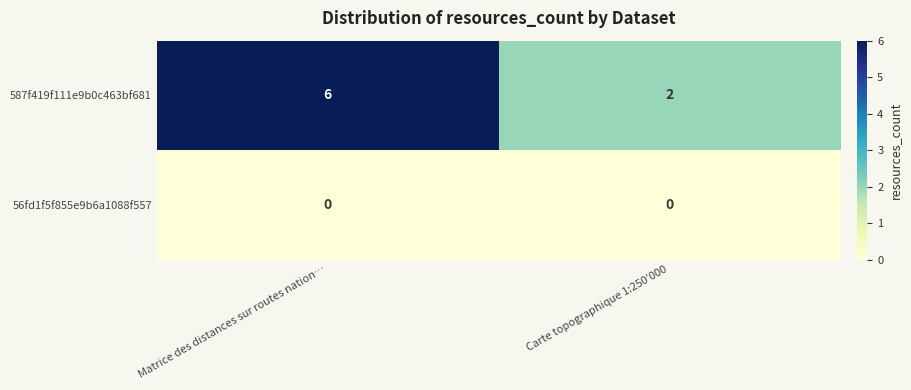

What is the total value across all series at Matrice des distances sur routes nation…?

6